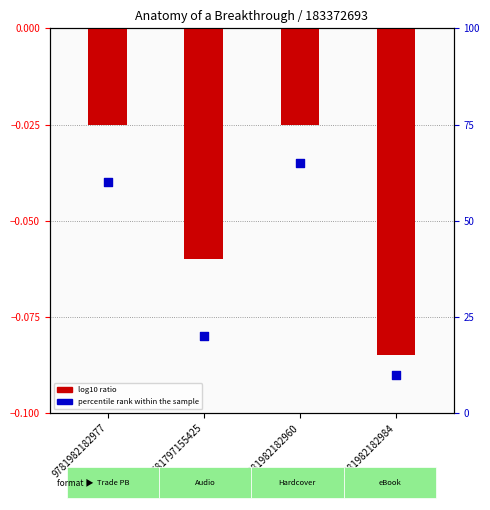

Which series reaches the minimum Y coordinate?

log10 ratio